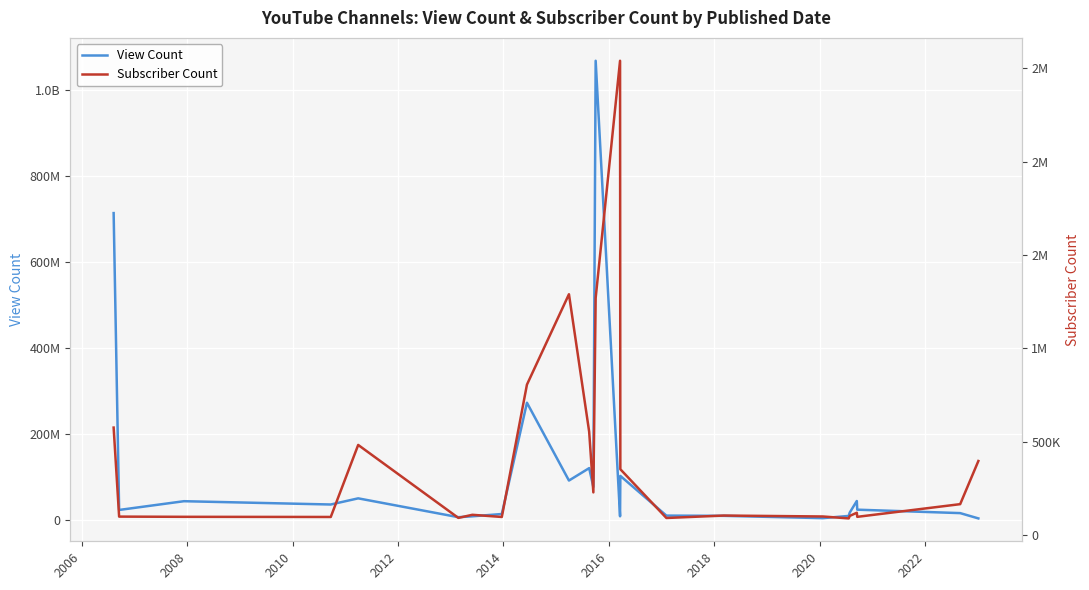

What is the average value of the Subscriber Count series?

415225